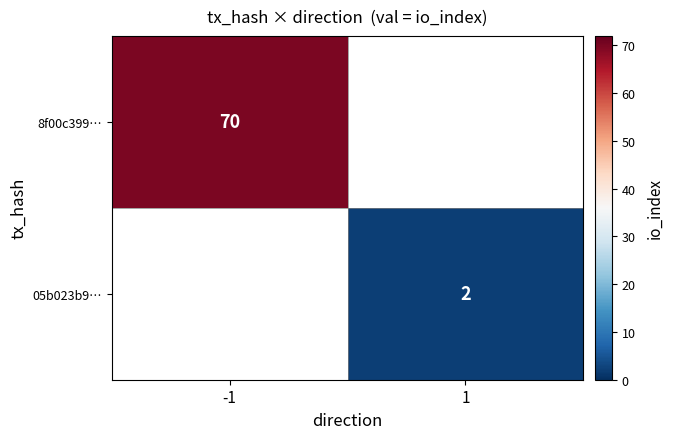

The 8f00c399… series shows 47 at -1. True or false?

False